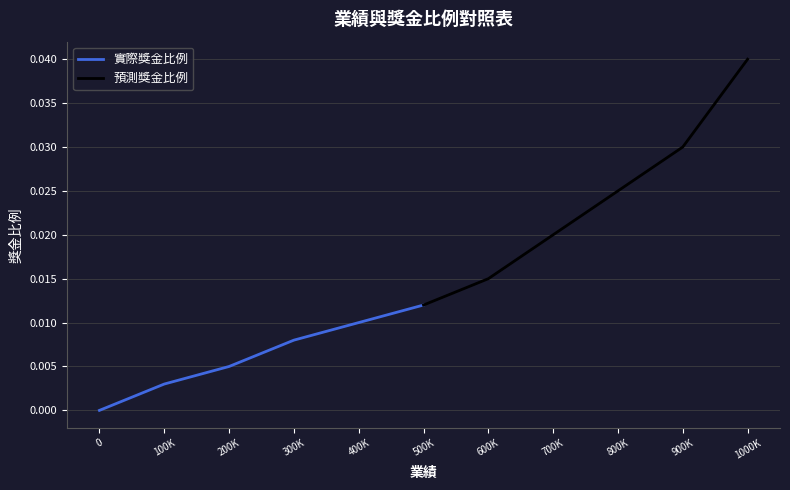

The 實際獎金比例 series shows 0.0 at 0. True or false?

True